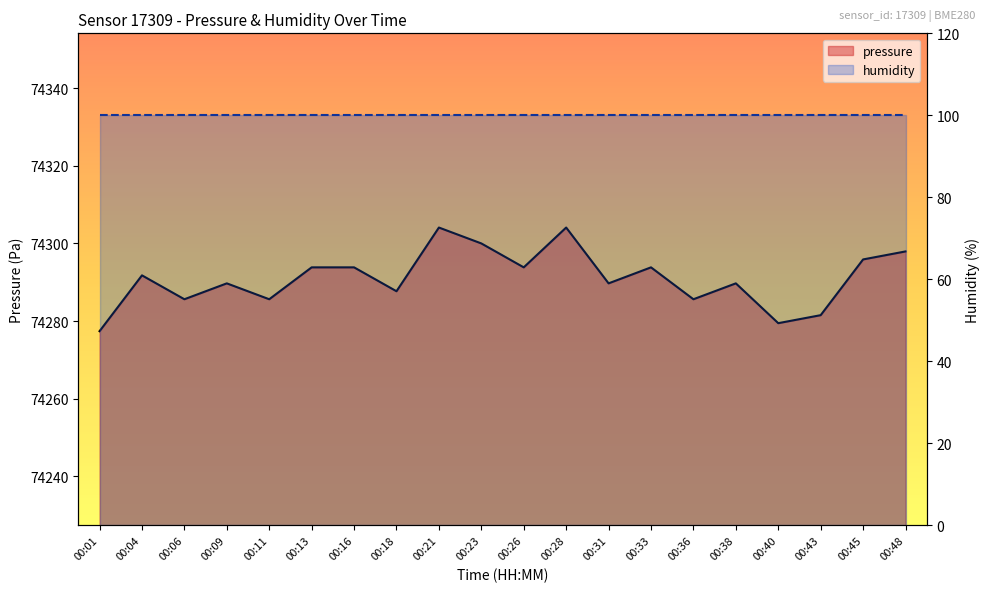

How many data points are above 74291?

10